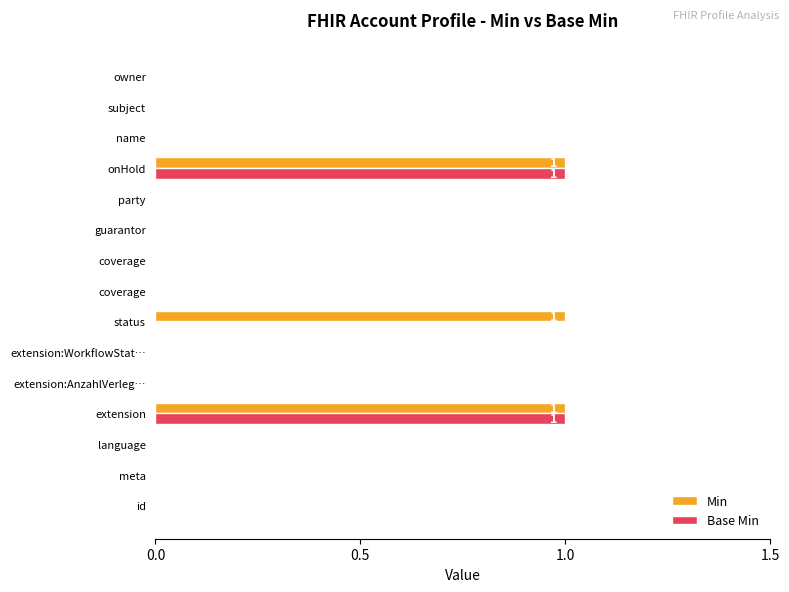

List the series in order of their overall mean, highest first.

Min, Base Min